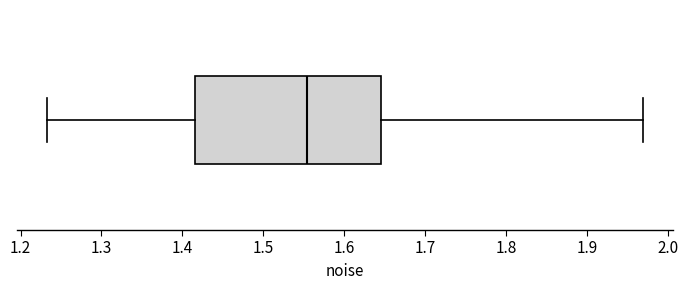

Read this box plot against the x-axis: the position of the median line, the range covered by the box, and the ends of both whiskers. The values are not printed on the chart, so give them approximately, as read against the axis.

median 1.55, box 1.42 to 1.64, whiskers 1.23 to 1.97